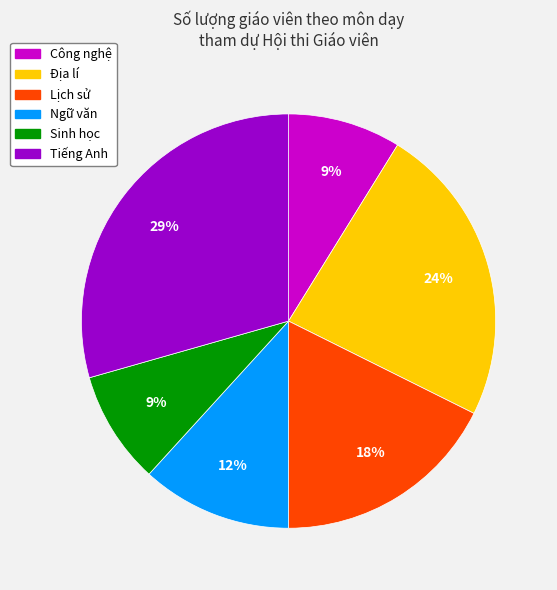

What is the ratio of the value at Ngữ văn to the value at Sinh học?

1.3